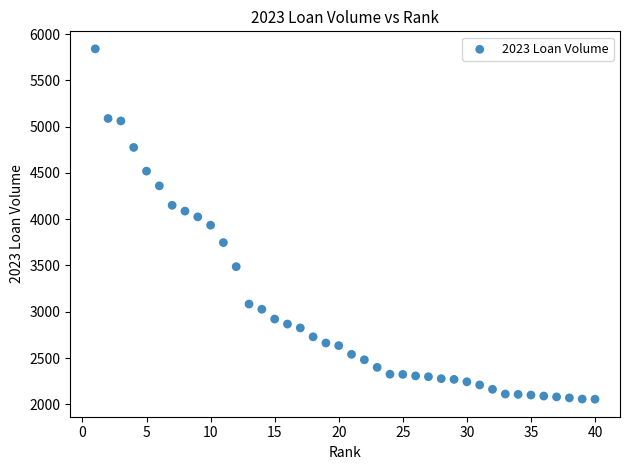

What is the range of X values (max minus min)?

39